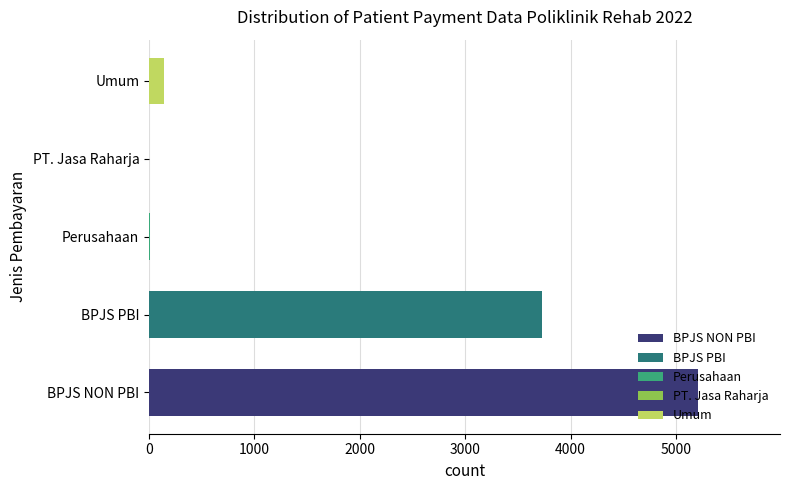

List the series in order of their peak value, highest first.

BPJS NON PBI, BPJS PBI, Umum, Perusahaan, PT. Jasa Raharja